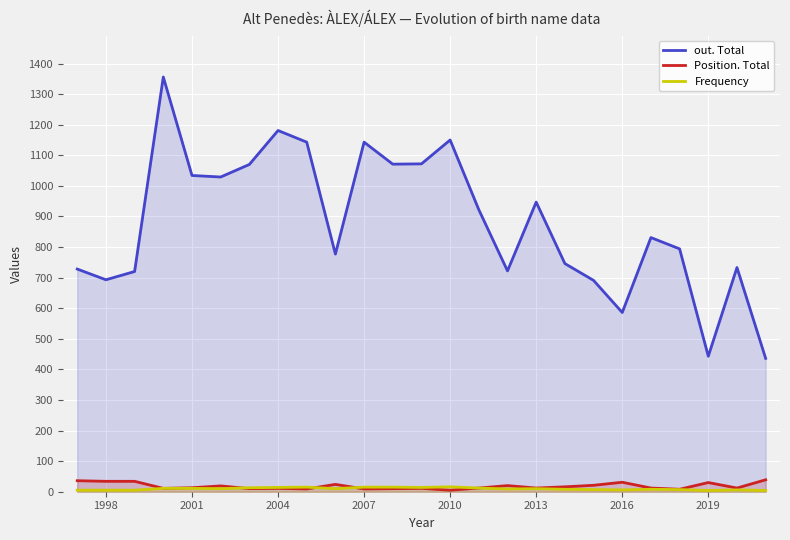

How many intersections are there between Frequency and Position. Total?

3